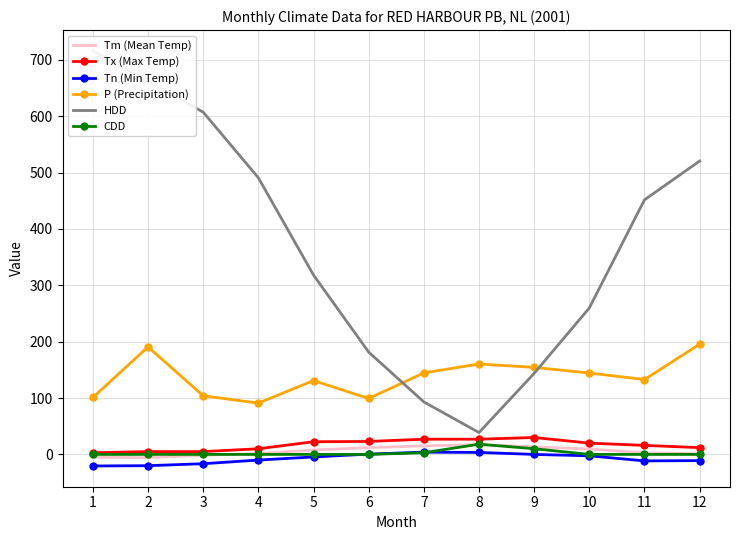

Rank the series by their maximum value, from lowest to highest.

Tn (Min Temp), Tm (Mean Temp), CDD, Tx (Max Temp), P (Precipitation), HDD